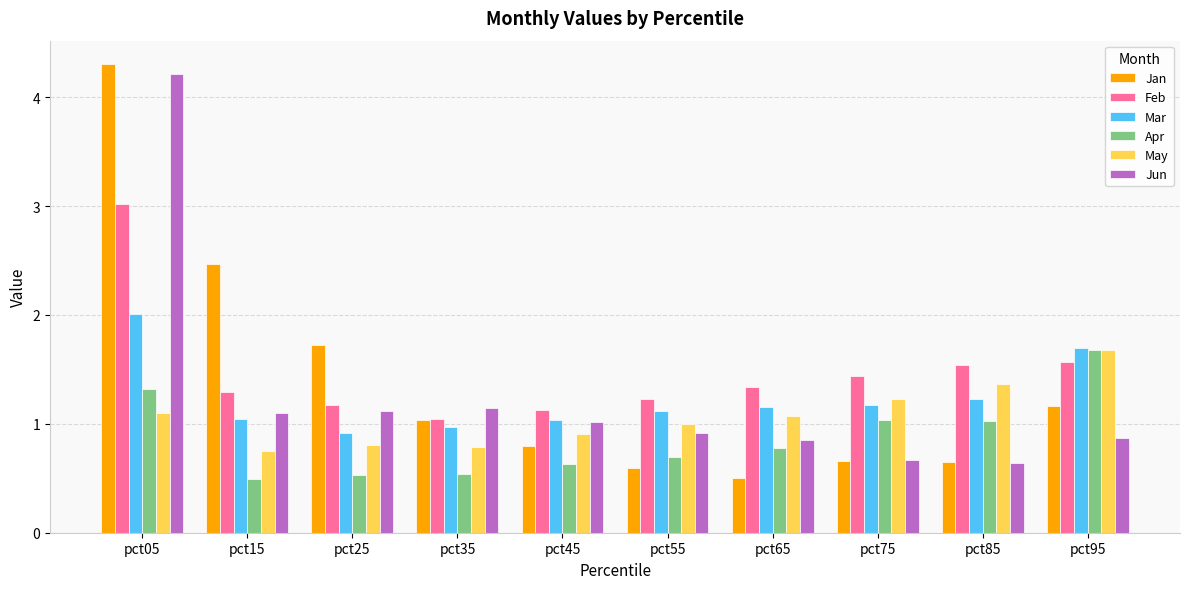

At which category is the sum across all series the highest?

pct05